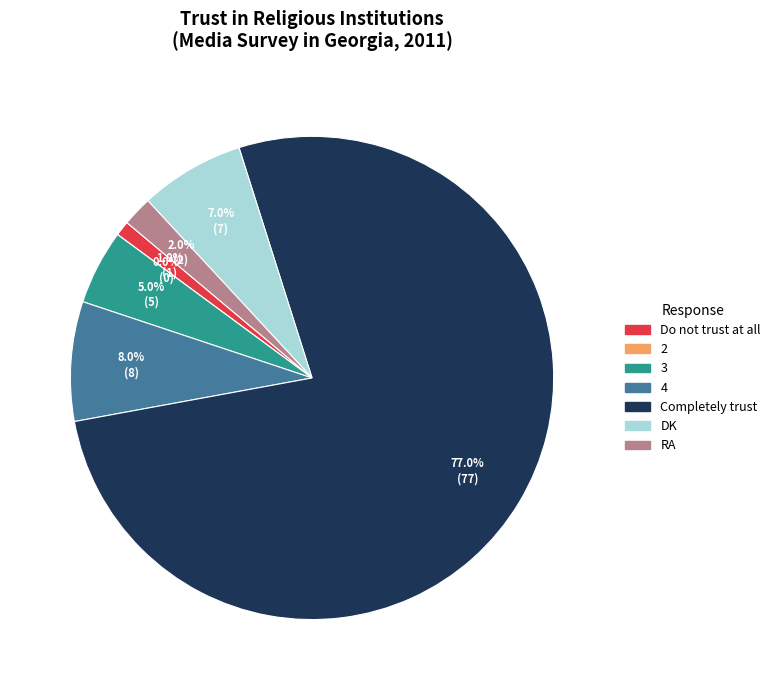

What percentage is the 4 slice, to the nearest percent?

8%